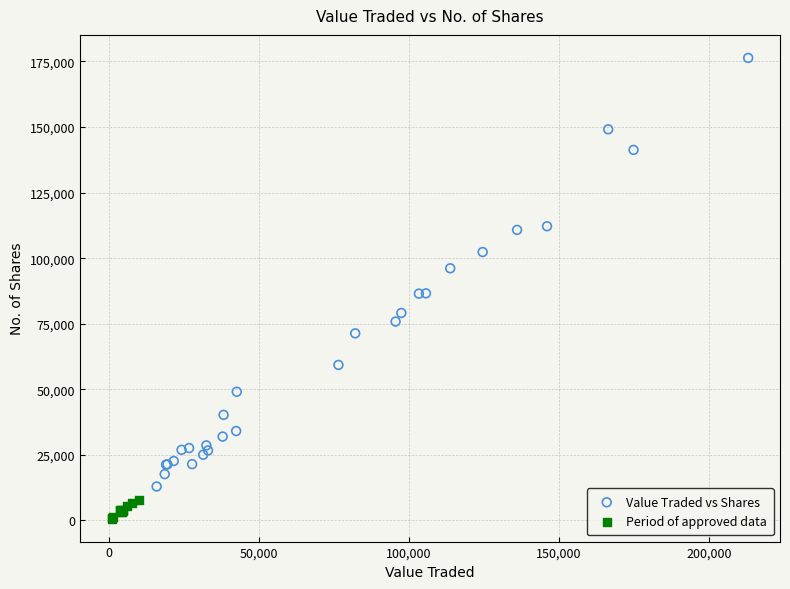

Which series has the widest spread of Y values?

Value Traded vs Shares